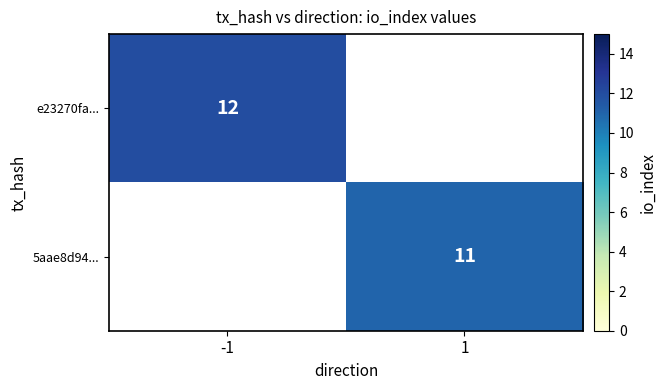

Is the value of e23270fa... at -1 greater than the value of 5aae8d94... at 1?

Yes